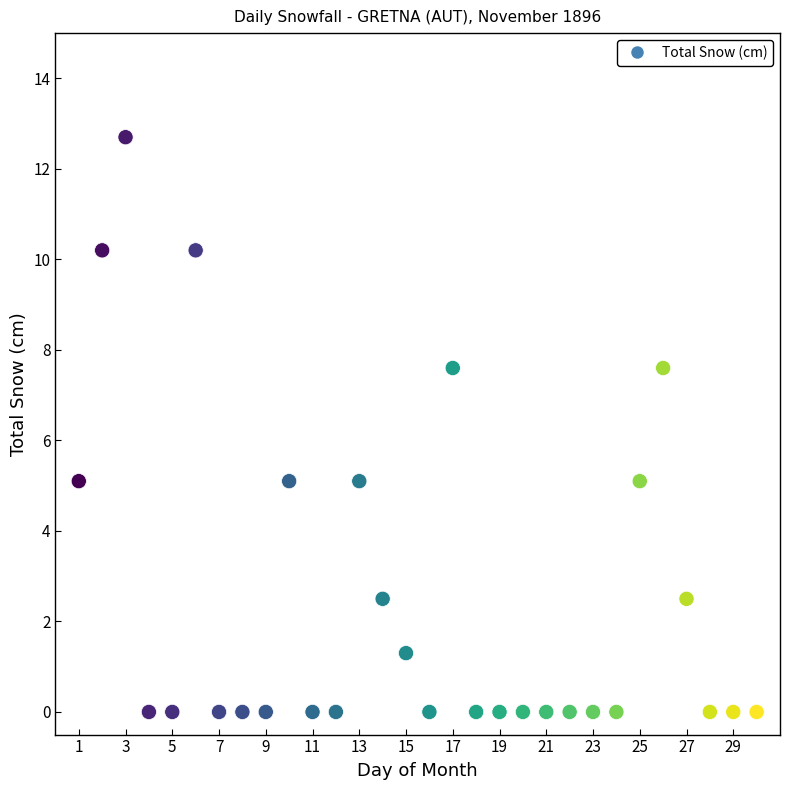

What is the range of Y values (max minus min)?

12.7